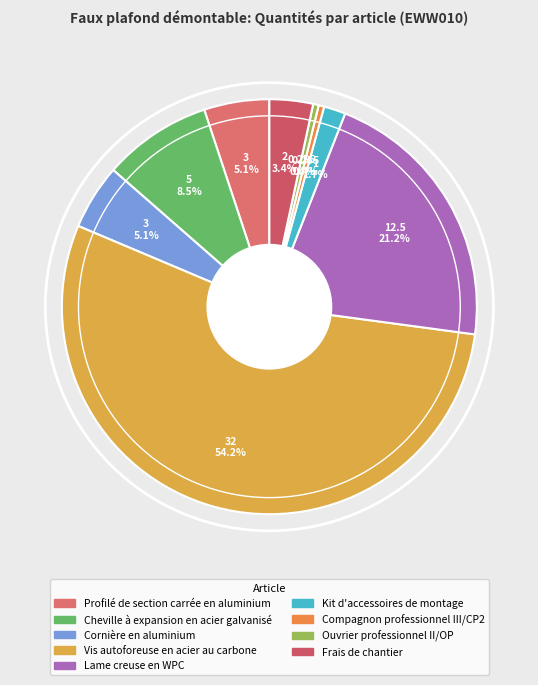

Between Compagnon professionnel III/CP2 and Profilé de section carrée en aluminium, which is larger?

Profilé de section carrée en aluminium